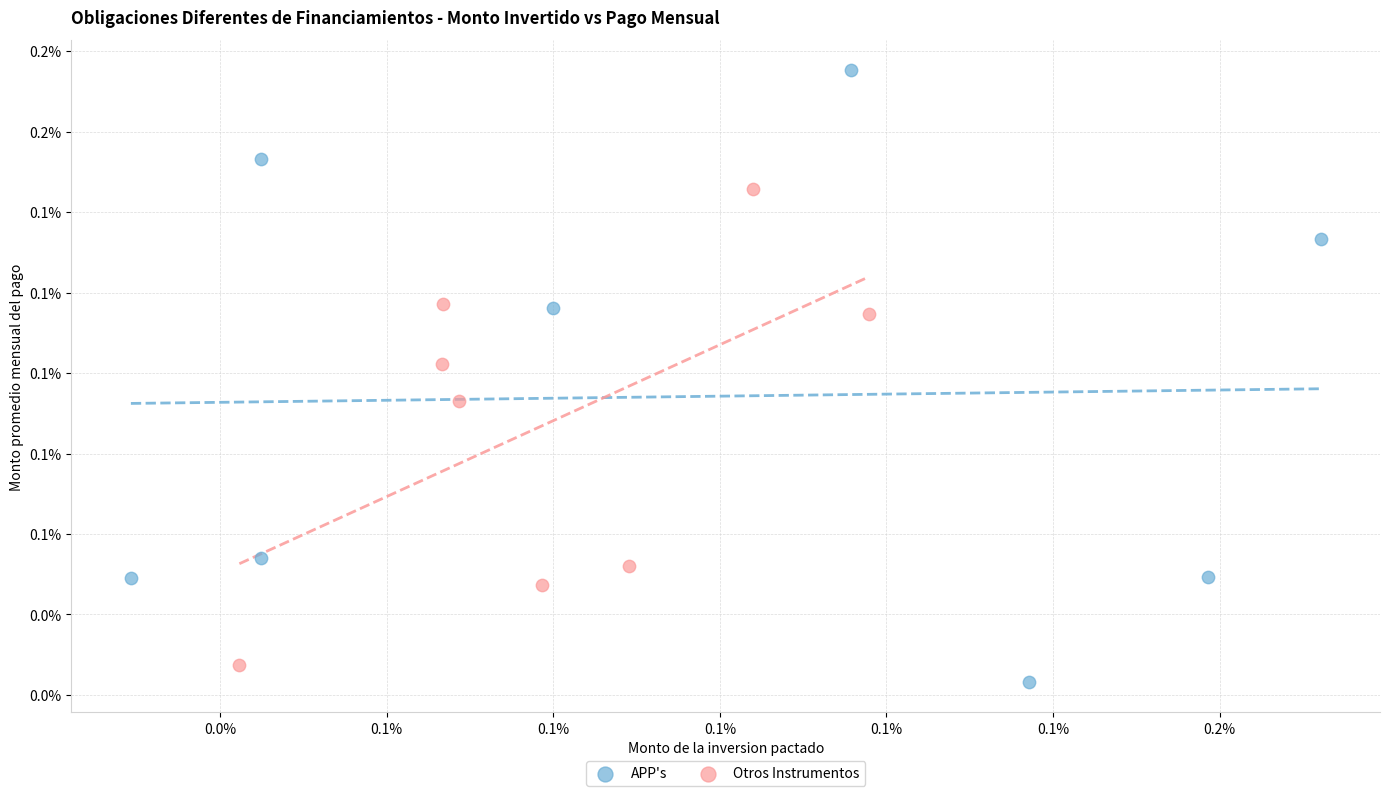

What are all the series names shown in the legend?

APP's, Otros Instrumentos